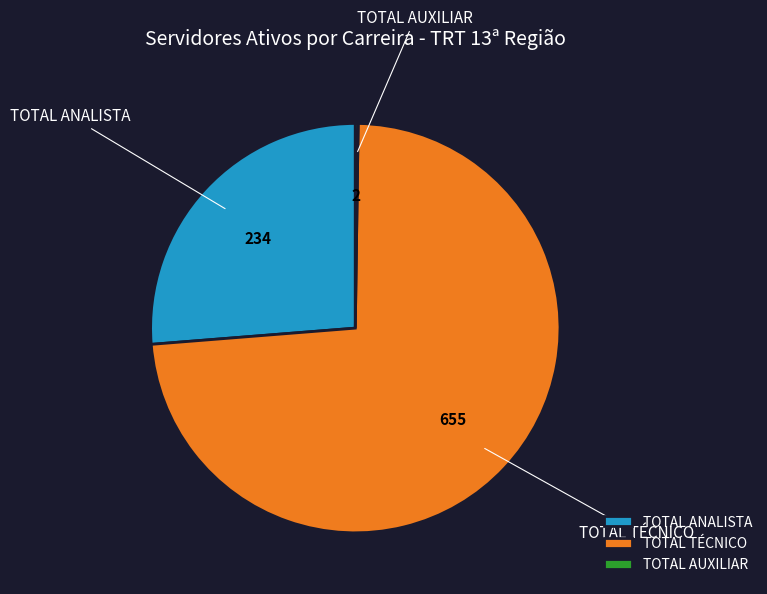

Approximately how many times larger is the value at TOTAL ANALISTA compared to TOTAL TÉCNICO?

0.4